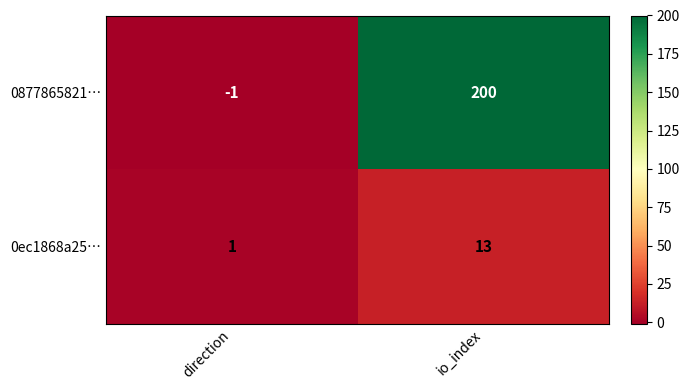

What is the maximum value for 0ec1868a25…?

13